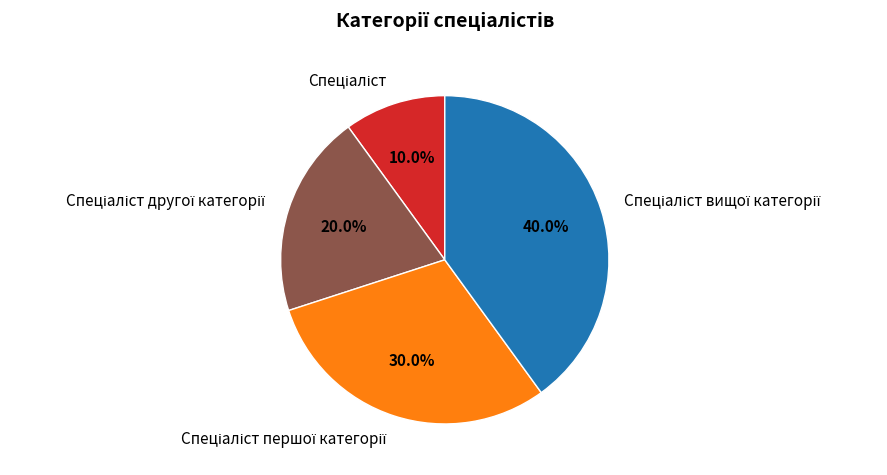

Is there a majority slice in this chart?

No